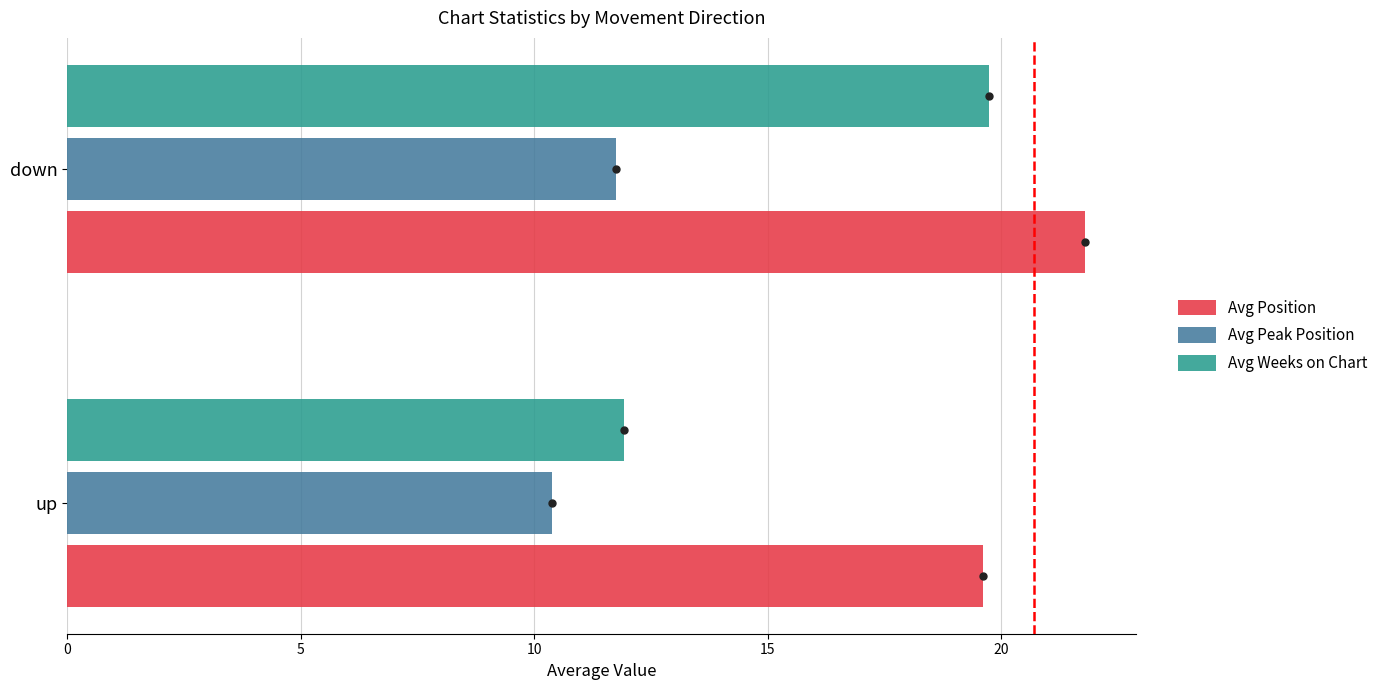

How many data points in Avg Position are above 21?

1